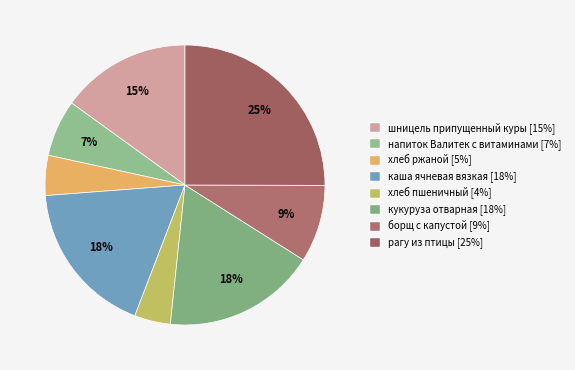

What percentage is the хлеб ржаной slice, to the nearest percent?

5%